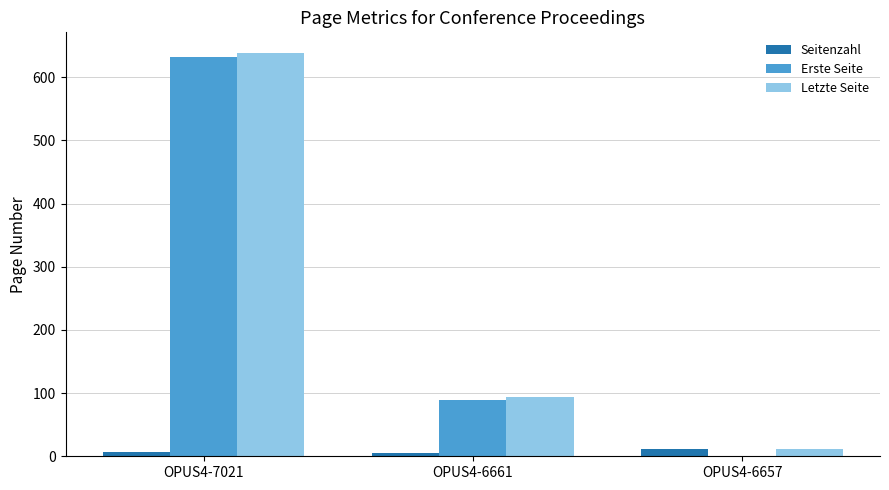

Is it true that Letzte Seite equals 140 at OPUS4-6661?

False